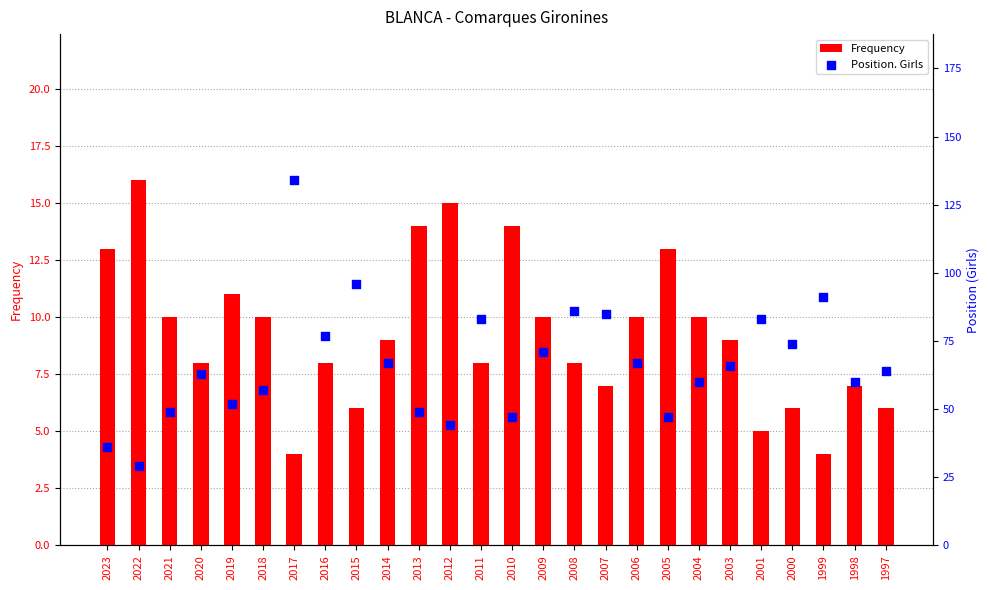

What are all the series names shown in the legend?

Frequency, Position. Girls